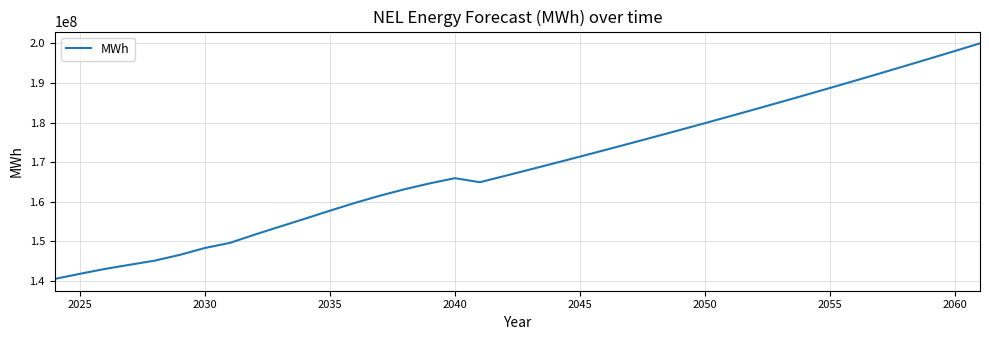

How many categories are shown in the chart?

38